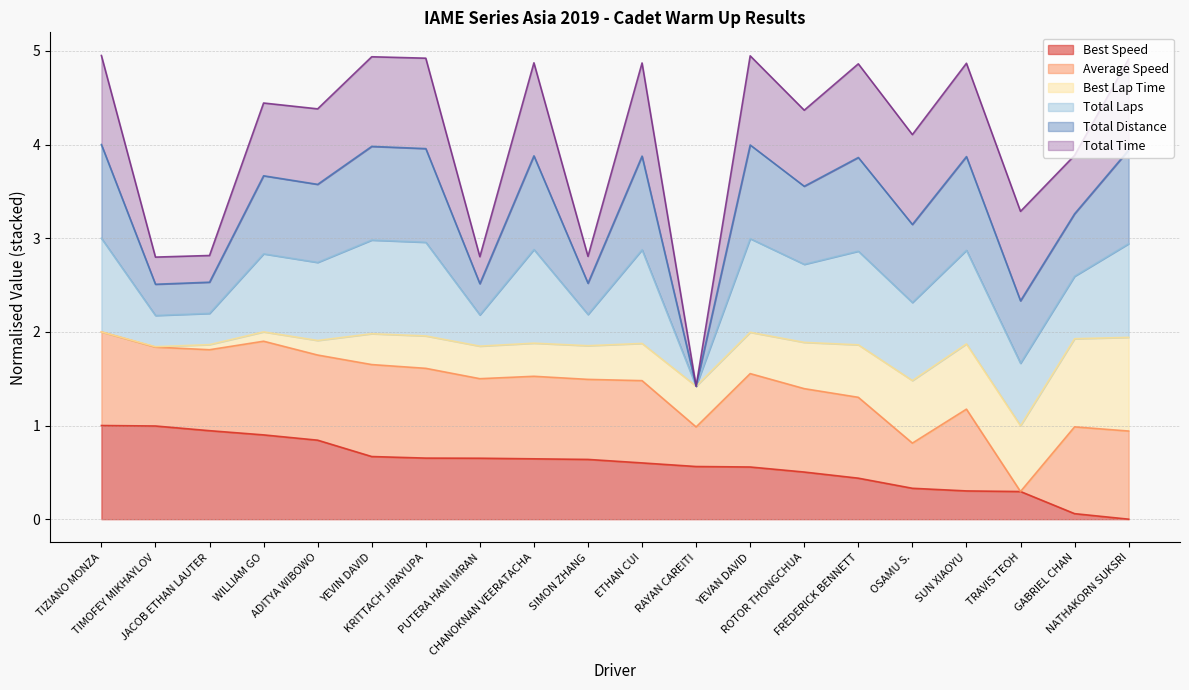

Is it true that Average Speed equals 0.6 at TRAVIS TEOH?

False